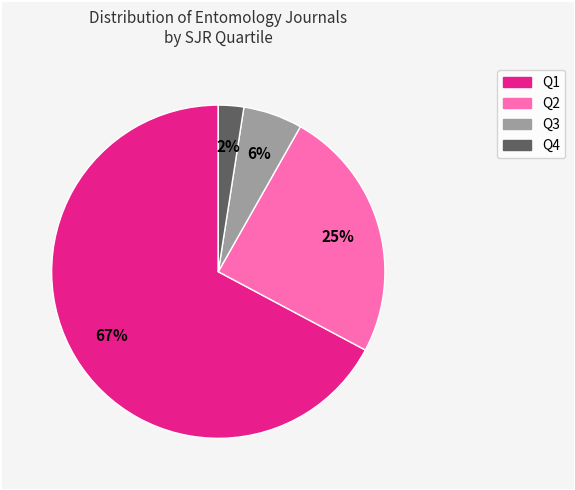

Combined, do Q4 and Q1 account for over 50%?

Yes